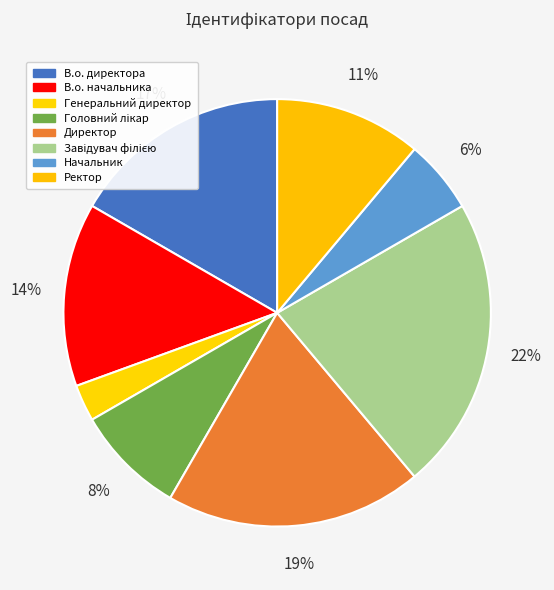

Count the number of slices in the pie.

8